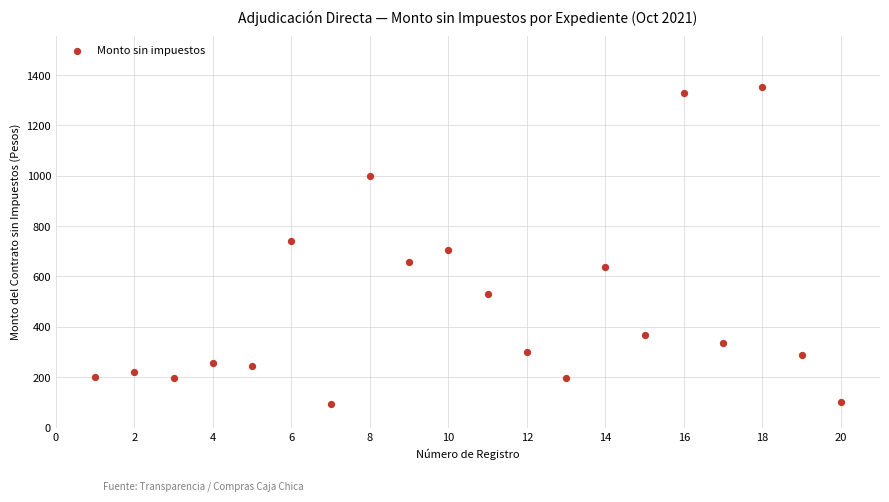

What is the range of Y values (max minus min)?

1260.8